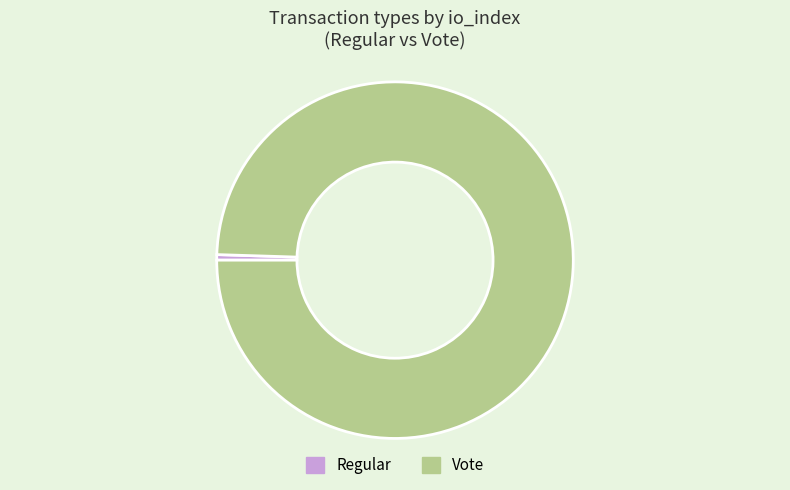

Which has a higher value, Vote or Regular?

Vote